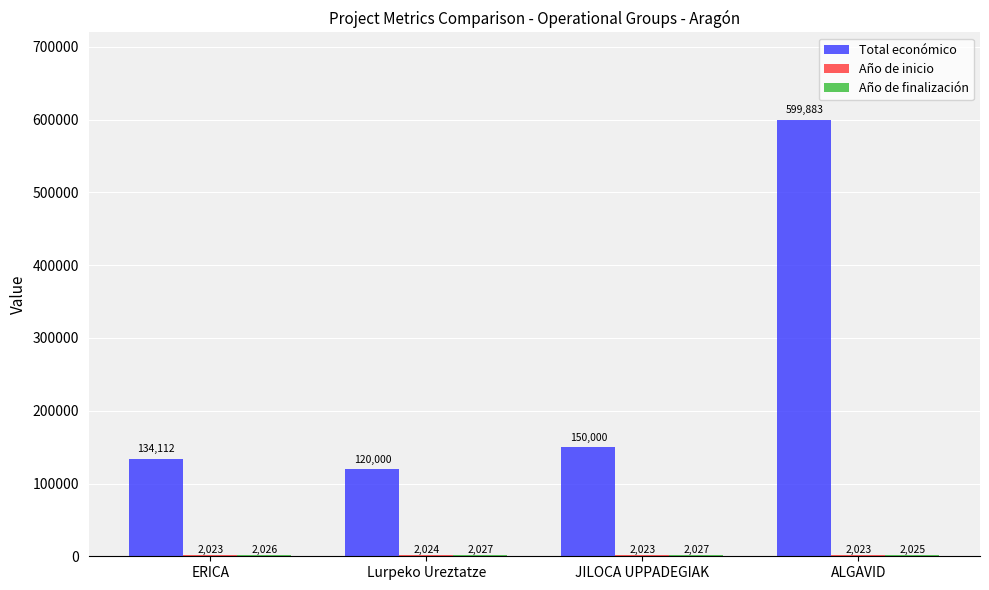

At which category does the chart reach its peak across all series?

ALGAVID